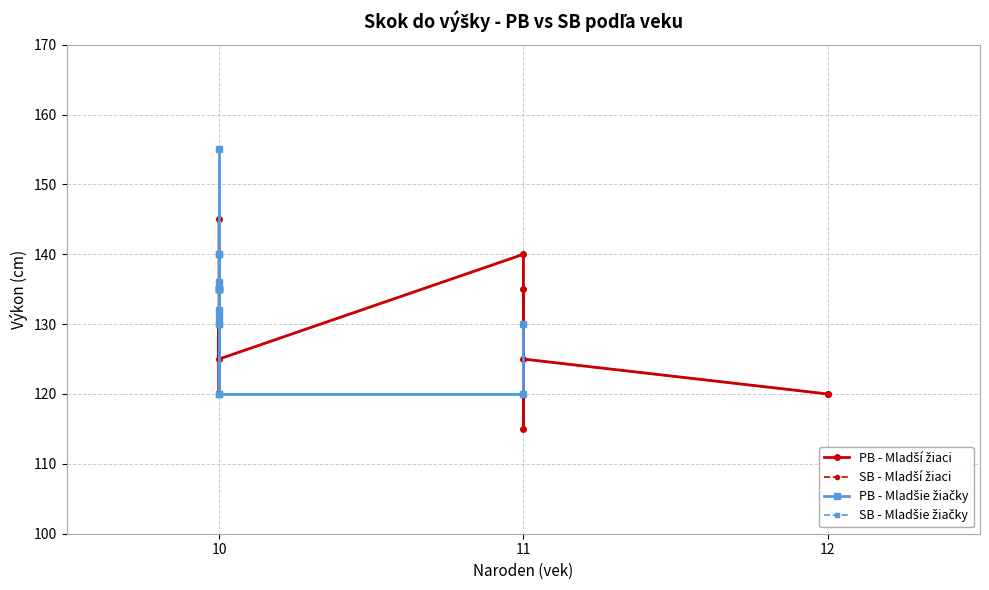

What is the minimum value shown in the chart?

115